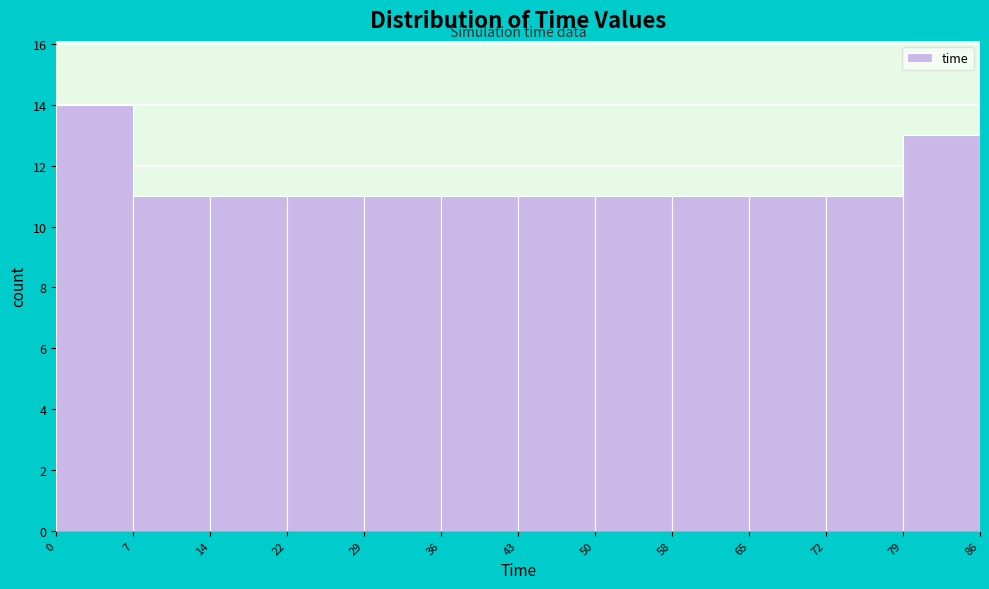

Which range on the x-axis has the tallest bar?

0 to 7